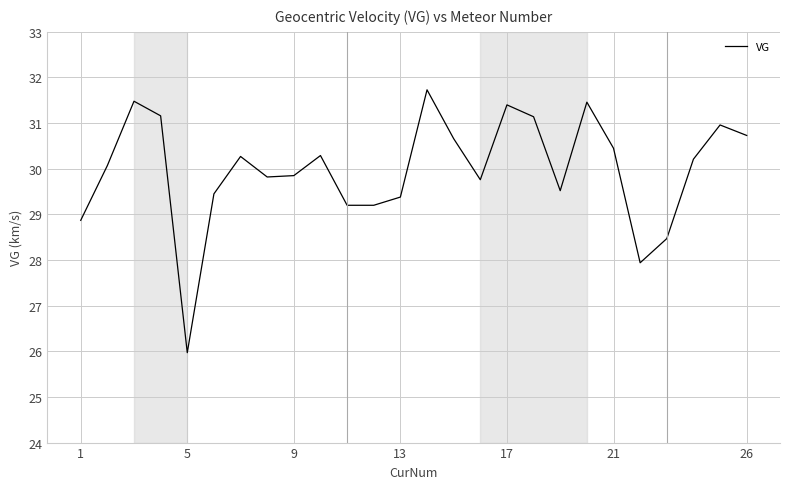

What is the difference between the maximum and second lowest values?

3.8